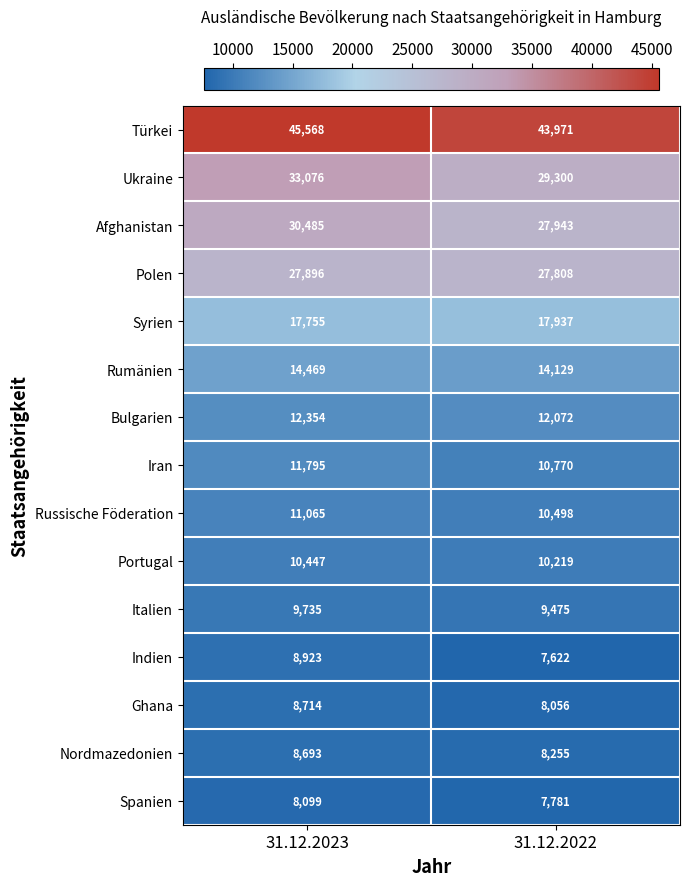

Count the number of categories in the chart.

2